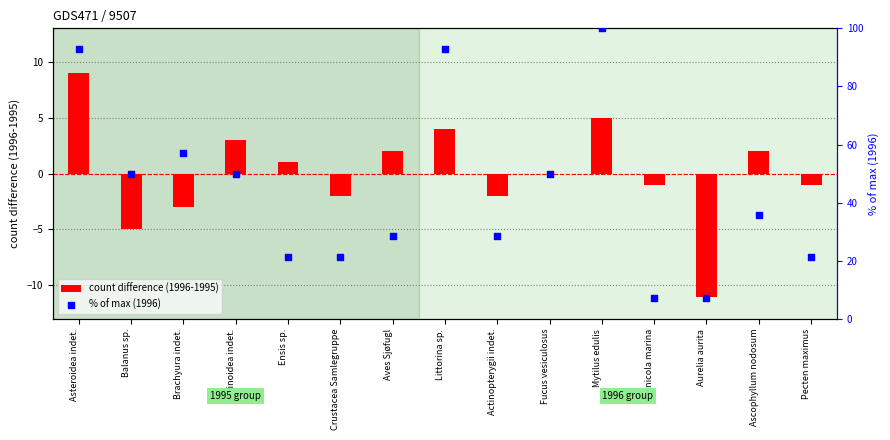

What are all the series names shown in the legend?

count difference (1996-1995), % of max (1996)